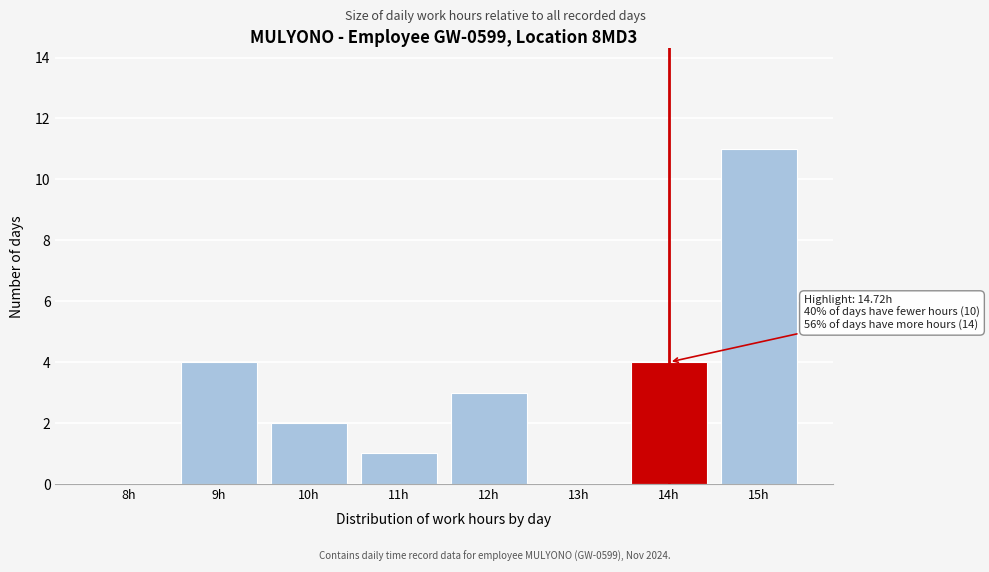

Reading left to right, transcribe all the data shown in this chart.

8h=0	9h=4	10h=2	11h=1	12h=3	13h=0	14h=4	15h=11